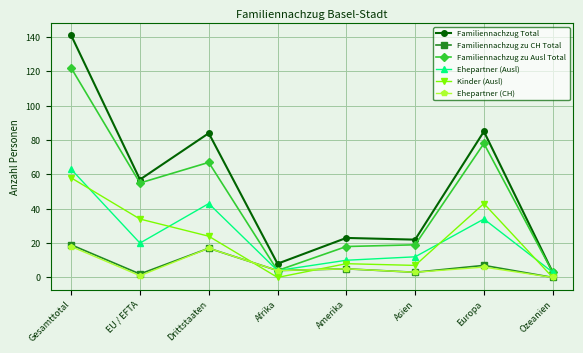

Where is Familiennachzug zu CH Total nearest to the value 9?

Europa